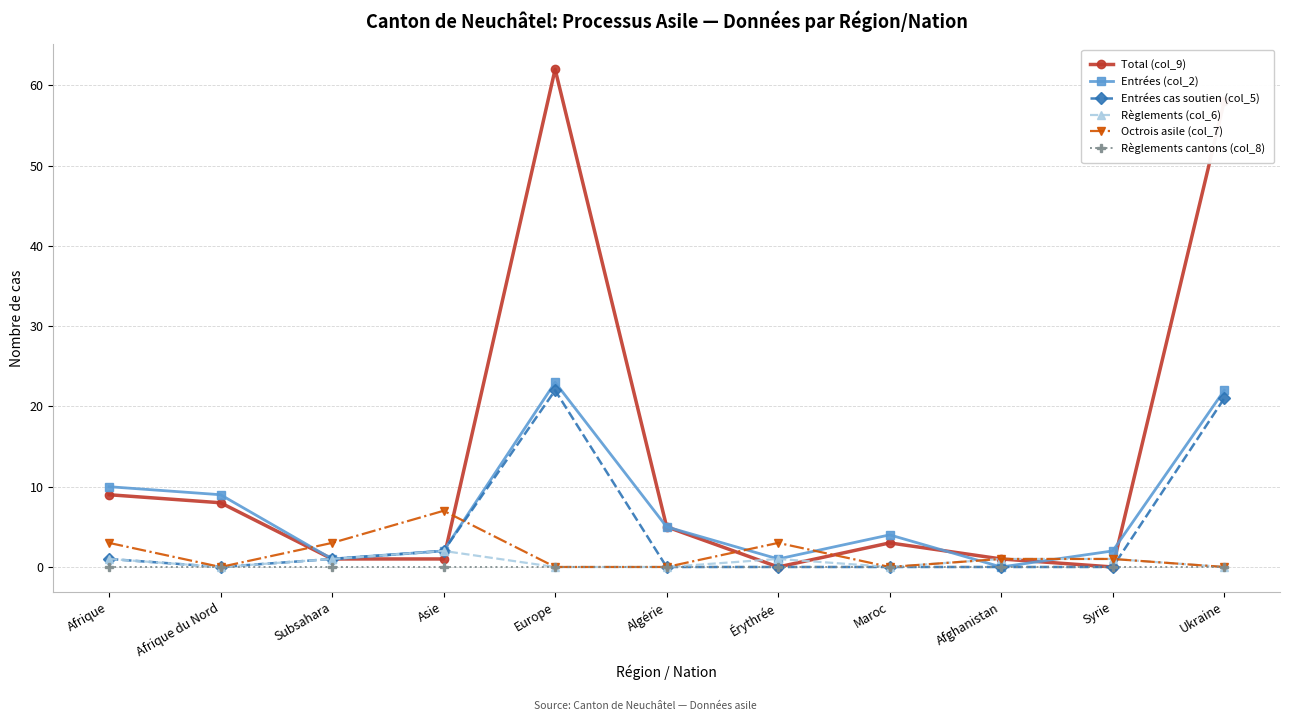

List the series in order of their peak value, lowest first.

Règlements cantons (col_8), Règlements (col_6), Octrois asile (col_7), Entrées cas soutien (col_5), Entrées (col_2), Total (col_9)